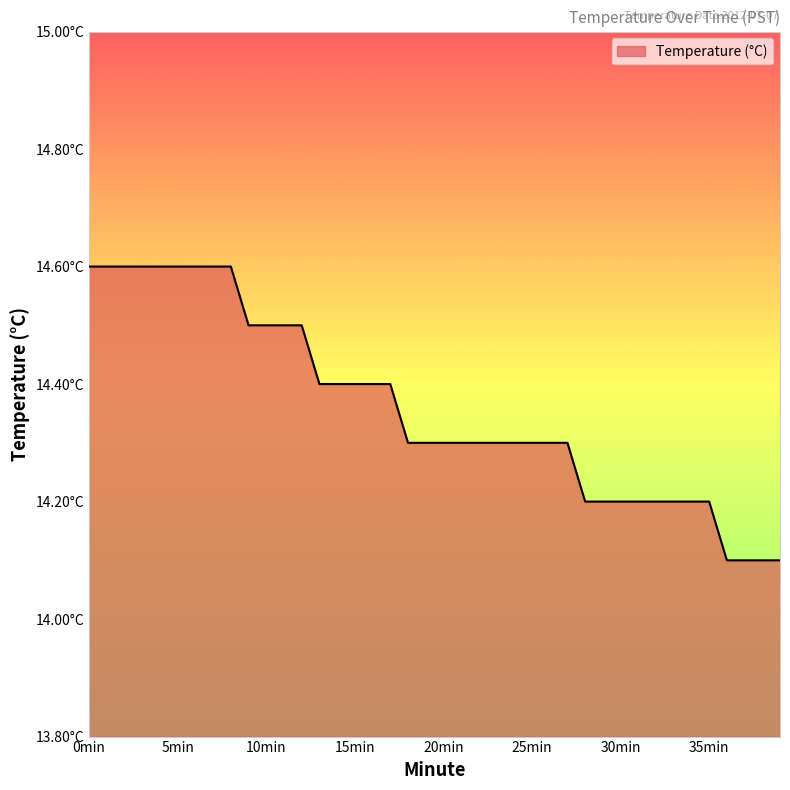

True or false: the data has more than 0 interior local peaks.

False